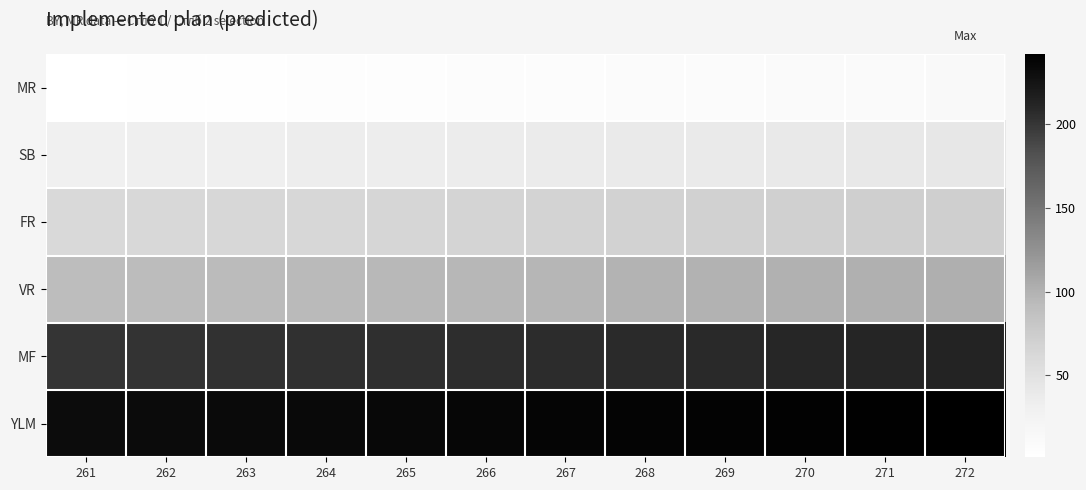

Reading left to right, list all the values displayed in this chart.

MR: 261=1	262=2	263=3	264=4	265=5	266=6	267=7	268=8	269=9	270=10	271=11	272=12
SB: 261=31	262=32	263=33	264=34	265=35	266=36	267=37	268=38	269=39	270=40	271=41	272=42
FR: 261=61	262=62	263=63	264=64	265=65	266=66	267=67	268=68	269=69	270=70	271=71	272=72
VR: 261=91	262=92	263=93	264=94	265=95	266=96	267=97	268=98	269=99	270=100	271=101	272=102
MF: 261=201	262=202	263=203	264=204	265=205	266=206	267=207	268=208	269=209	270=210	271=211	272=212
YLM: 261=231	262=232	263=233	264=234	265=235	266=236	267=237	268=238	269=239	270=240	271=241	272=242